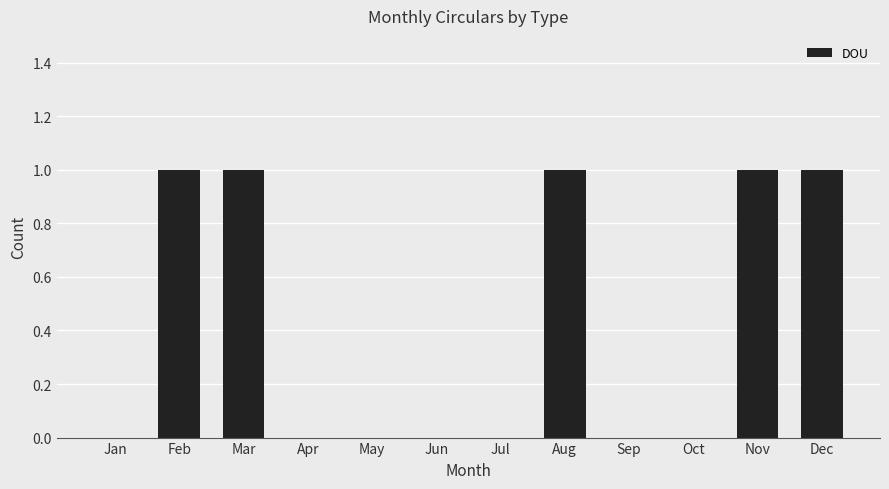

Reading right to left, list all the values displayed in this chart.

1	1	0	0	1	0	0	0	0	1	1	0